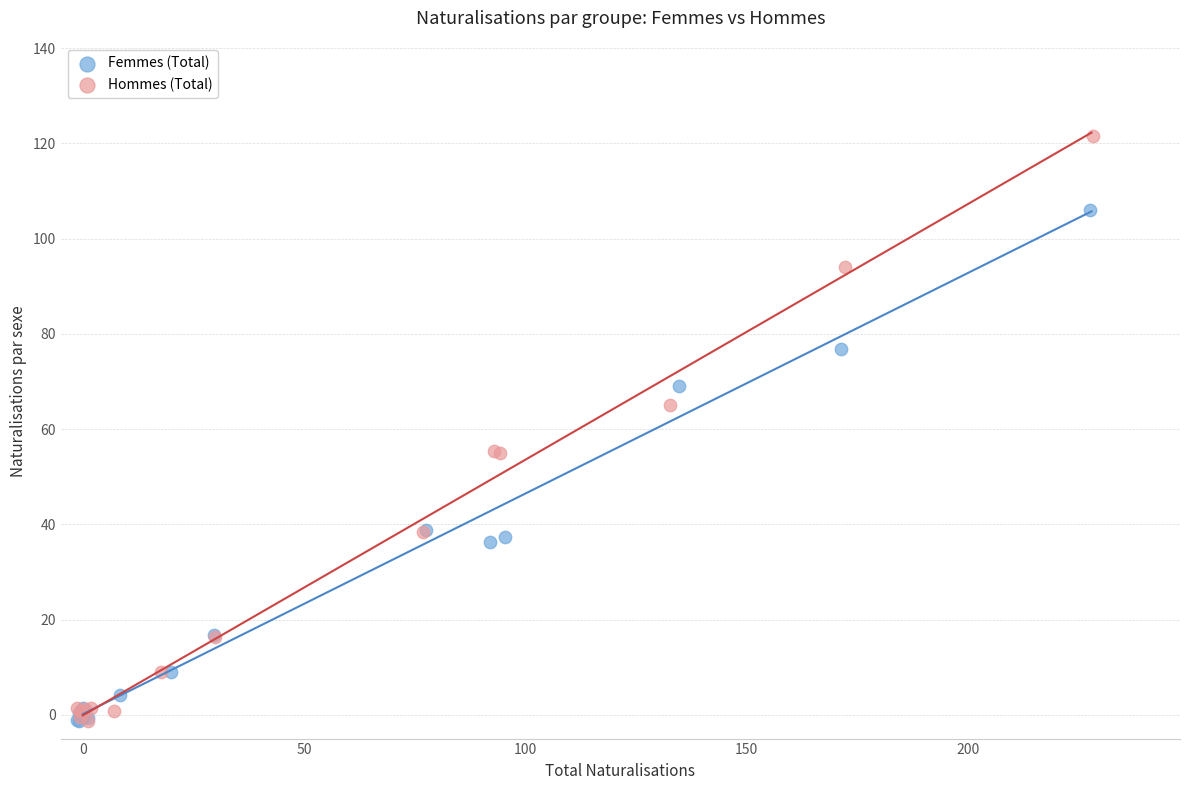

Which series has the widest spread of Y values?

Hommes (Total)